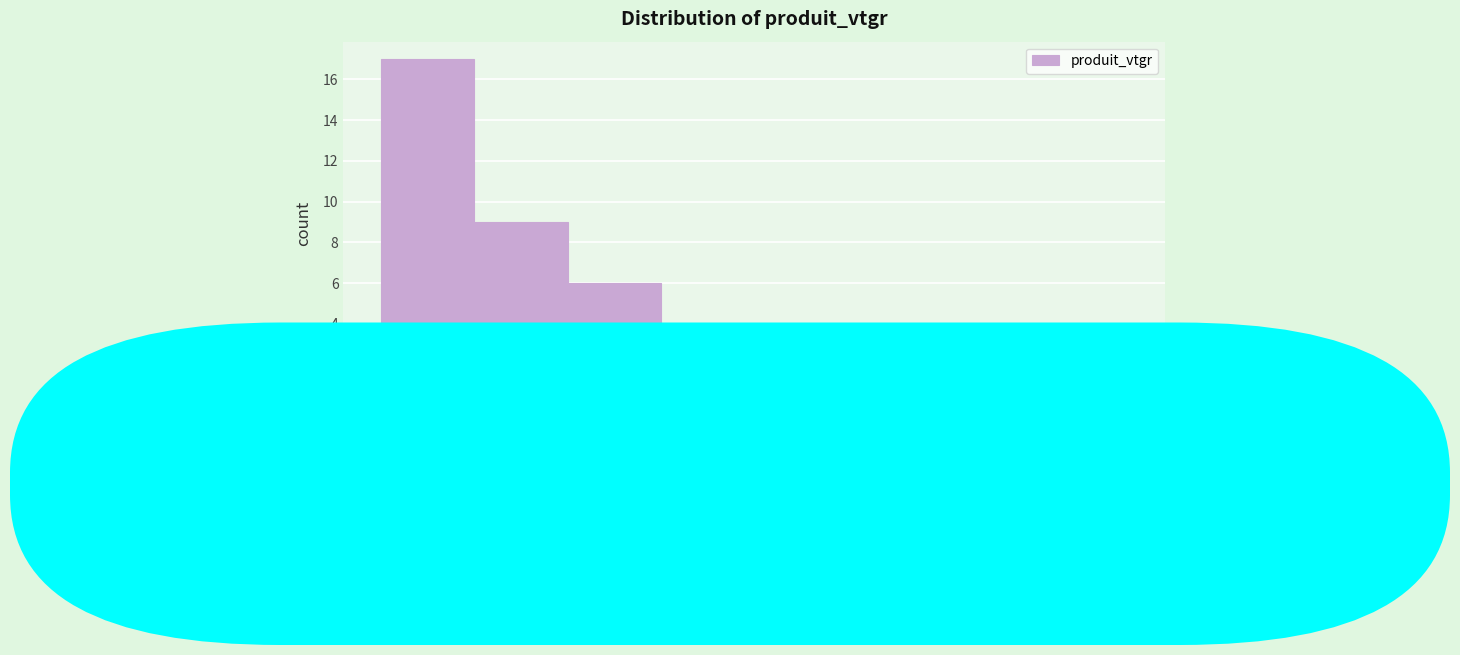

Reading left to right, transcribe this chart: for each bar, give the range it covers on the x-axis and its height. Neither the bar edges nor the heights are printed on the chart, so give them approximately, as read against the axes.

0.0 to 1.4: 17
1.4 to 2.6: 9
2.6 to 4.0: 6
4.0 to 5.4: 2
5.4 to 6.6: 2
6.6 to 8.0: 2
8.0 to 9.2: 1
9.2 to 10.6: 1